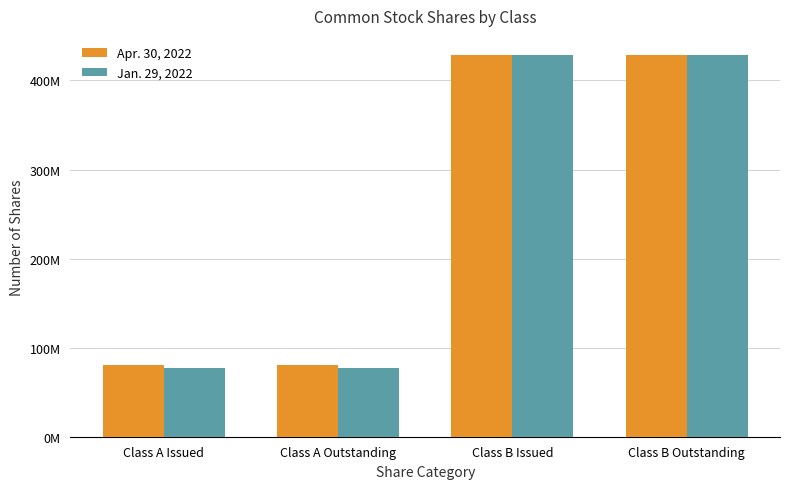

What is the label of the 4th bar from the left?

Class B Outstanding